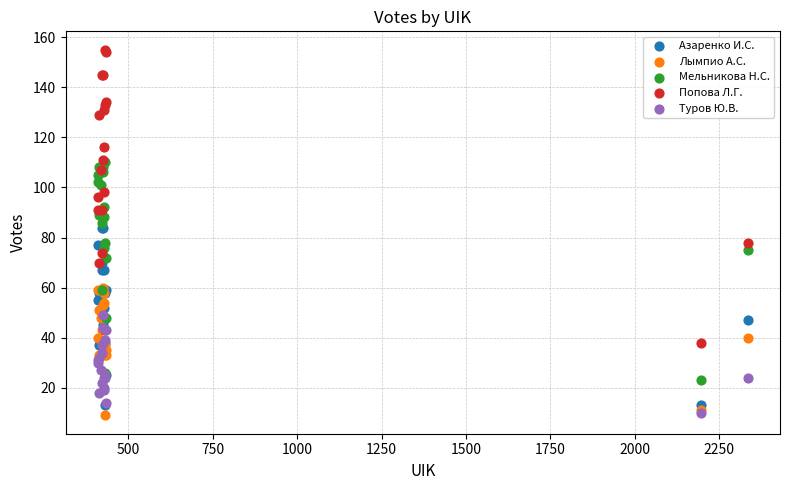

Which series reaches the maximum Y coordinate?

Попова Л.Г.